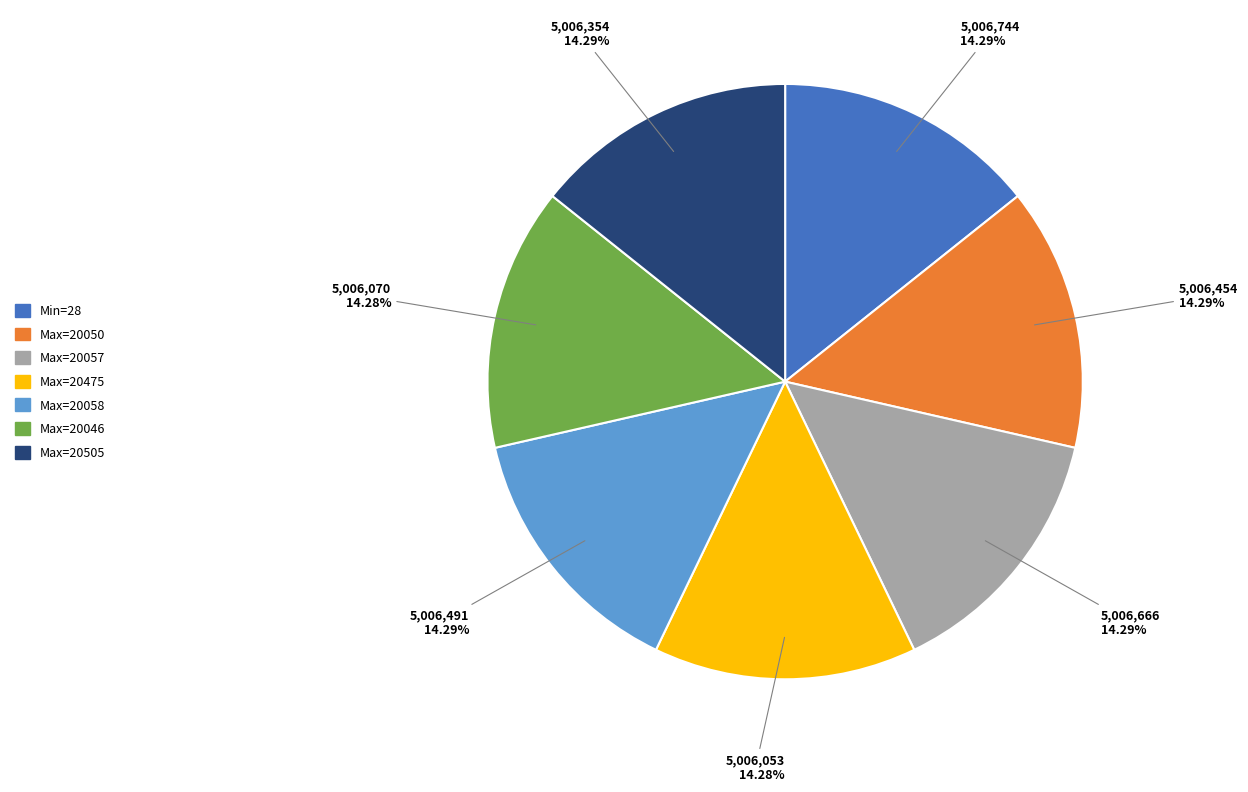

Does any single category account for the majority?

No